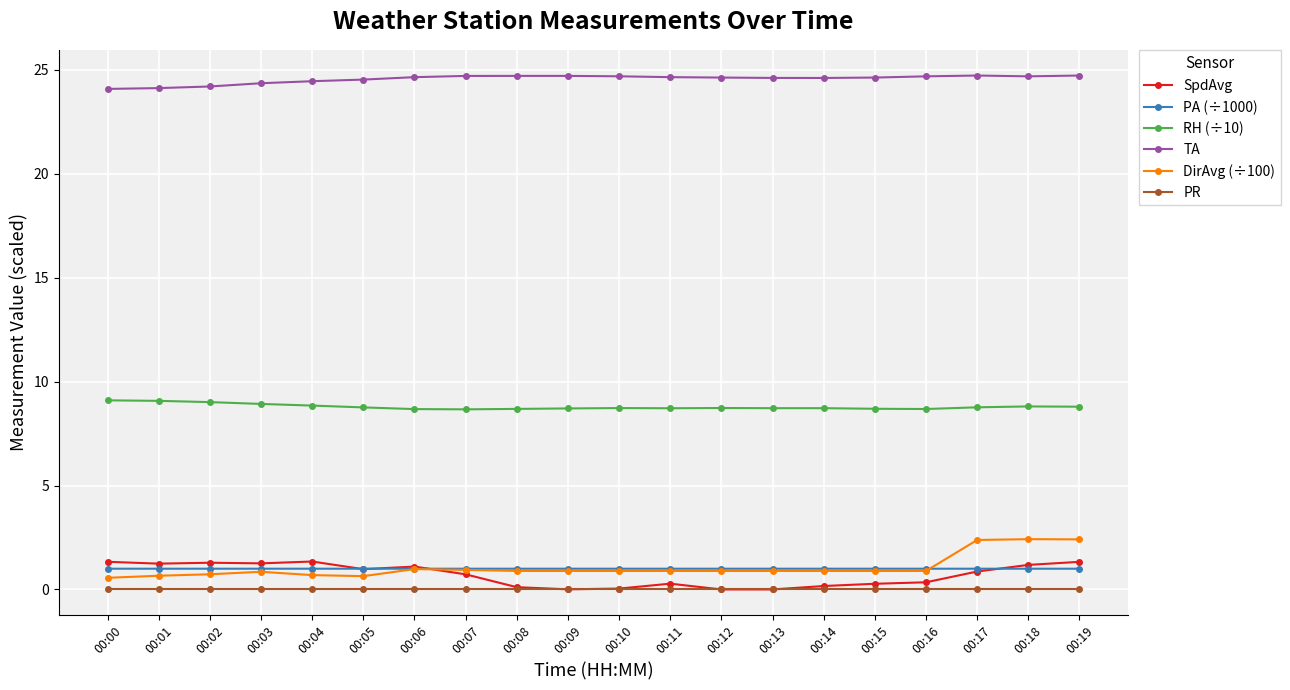

True or false: DirAvg (÷100) and PR cross at least once.

False